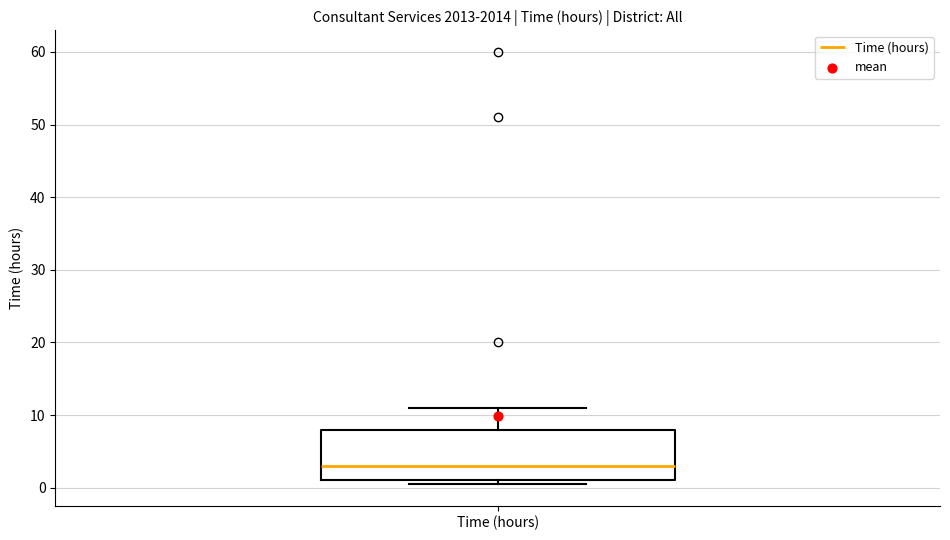

Transcribe this box plot: give where the median line is, the range the box spans, and where the two whiskers end, as read against the y-axis. The values are not printed on the chart, so give them approximately, as read against the axis.

median 3, box 1 to 8, whiskers 1 (just below the box's lower edge) to 11